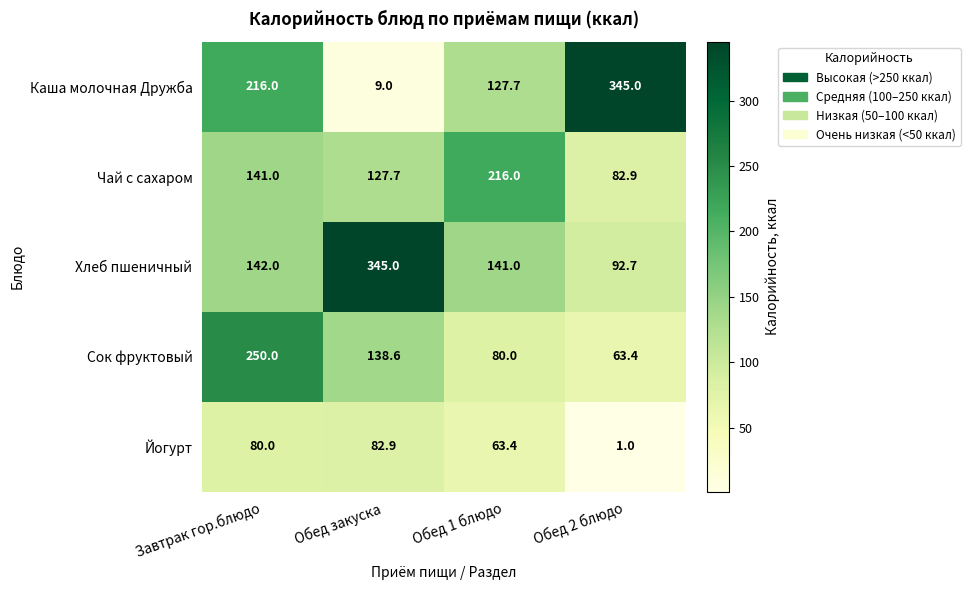

How many distinct data groups are displayed?

5